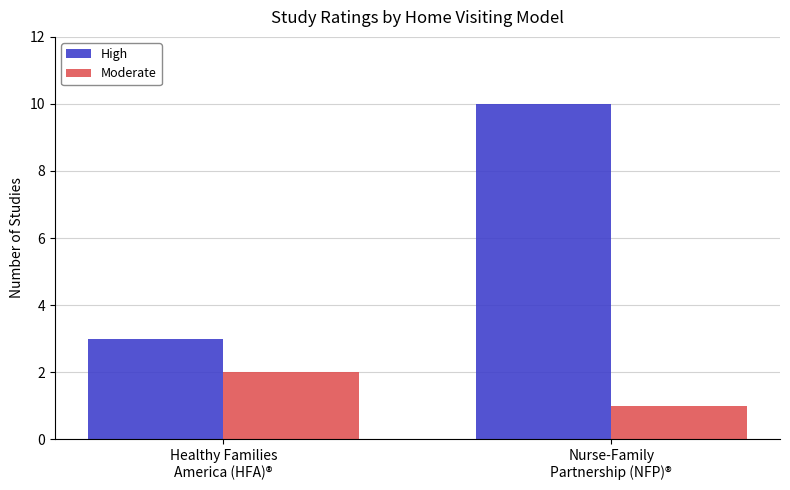

Reading left to right, transcribe all the data shown in this chart.

High: Healthy Families
America (HFA)®=3	Nurse-Family
Partnership (NFP)®=10
Moderate: Healthy Families
America (HFA)®=2	Nurse-Family
Partnership (NFP)®=1